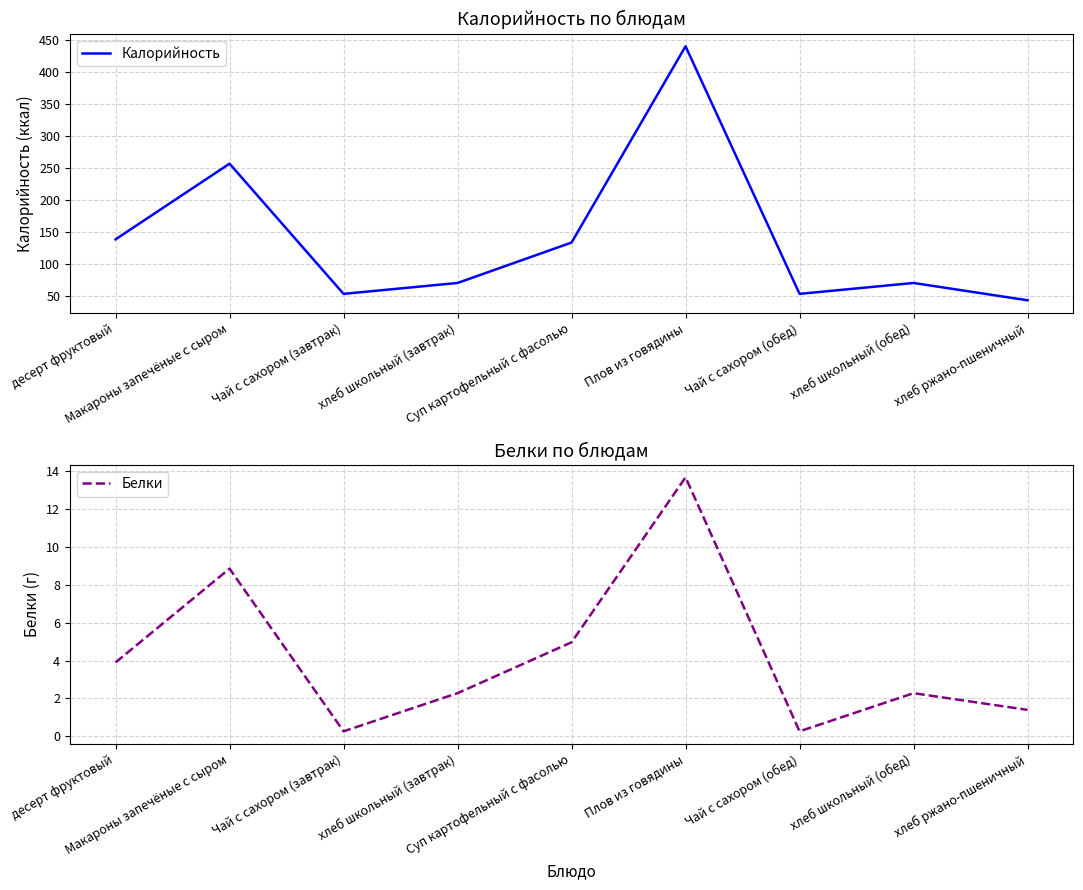

What is the sum of the Калорийность values at Чай с сахором (обед) and десерт фруктовый?

193